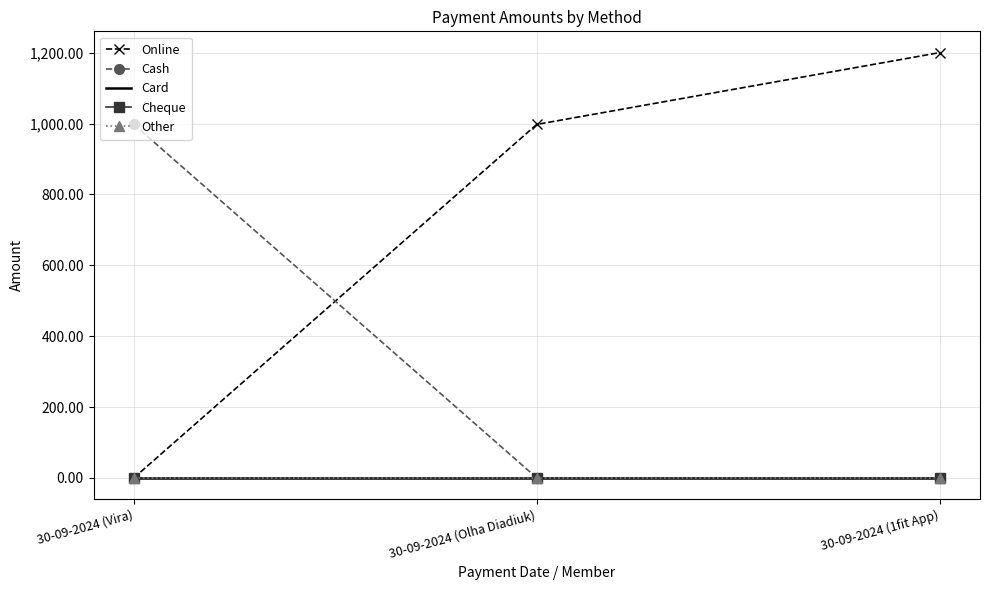

The value of Online at 30-09-2024 (1fit App) is 1200.2. True or false?

True